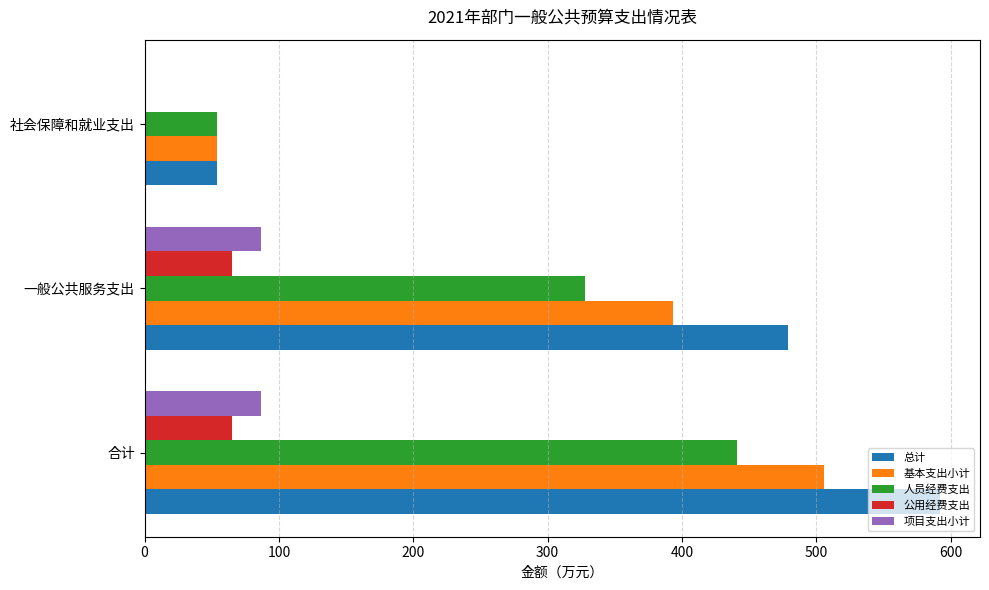

How many data points in 公用经费支出 are above 65?

2